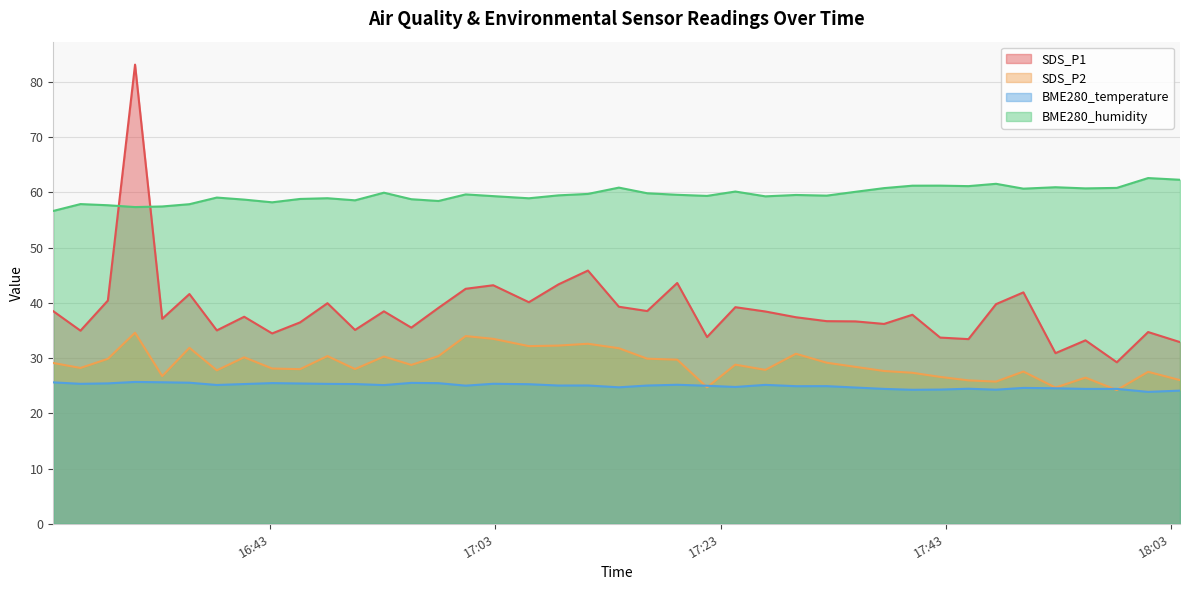

Reading left to right, transcribe all the data shown in this chart.

SDS_P1: 2022/08/17 16:23:42=38.5	2022/08/17 16:26:07=35.0	2022/08/17 16:28:33=40.4	2022/08/17 16:30:58=83.1	2022/08/17 16:33:23=37.1	2022/08/17 16:35:48=41.6	2022/08/17 16:38:14=35.0	2022/08/17 16:40:40=37.5	2022/08/17 16:43:09=34.5	2022/08/17 16:45:38=36.5	2022/08/17 16:48:04=39.9	2022/08/17 16:50:31=35.1	2022/08/17 16:53:05=38.5	2022/08/17 16:55:31=35.5	2022/08/17 16:57:56=39.1	2022/08/17 17:00:21=42.5	2022/08/17 17:02:48=43.2	2022/08/17 17:05:58=40.1	2022/08/17 17:08:36=43.3	2022/08/17 17:11:13=45.8	2022/08/17 17:13:58=39.3	2022/08/17 17:16:29=38.5	2022/08/17 17:19:09=43.6	2022/08/17 17:21:48=33.8	2022/08/17 17:24:19=39.2	2022/08/17 17:26:59=38.4	2022/08/17 17:29:42=37.4	2022/08/17 17:32:26=36.7	2022/08/17 17:34:59=36.6	2022/08/17 17:37:32=36.2	2022/08/17 17:40:03=37.8	2022/08/17 17:42:31=33.7	2022/08/17 17:45:02=33.4	2022/08/17 17:47:29=39.8	2022/08/17 17:49:55=41.9	2022/08/17 17:52:46=30.9	2022/08/17 17:55:26=33.2	2022/08/17 17:58:13=29.2	2022/08/17 18:01:00=34.7	2022/08/17 18:03:50=32.9
SDS_P2: 2022/08/17 16:23:42=29.1	2022/08/17 16:26:07=28.2	2022/08/17 16:28:33=29.9	2022/08/17 16:30:58=34.6	2022/08/17 16:33:23=26.7	2022/08/17 16:35:48=31.9	2022/08/17 16:38:14=27.8	2022/08/17 16:40:40=30.1	2022/08/17 16:43:09=28.1	2022/08/17 16:45:38=28.0	2022/08/17 16:48:04=30.4	2022/08/17 16:50:31=28.0	2022/08/17 16:53:05=30.3	2022/08/17 16:55:31=28.8	2022/08/17 16:57:56=30.4	2022/08/17 17:00:21=34.0	2022/08/17 17:02:48=33.5	2022/08/17 17:05:58=32.1	2022/08/17 17:08:36=32.2	2022/08/17 17:11:13=32.6	2022/08/17 17:13:58=31.8	2022/08/17 17:16:29=29.9	2022/08/17 17:19:09=29.7	2022/08/17 17:21:48=24.7	2022/08/17 17:24:19=28.8	2022/08/17 17:26:59=27.9	2022/08/17 17:29:42=30.8	2022/08/17 17:32:26=29.1	2022/08/17 17:34:59=28.4	2022/08/17 17:37:32=27.6	2022/08/17 17:40:03=27.3	2022/08/17 17:42:31=26.6	2022/08/17 17:45:02=25.9	2022/08/17 17:47:29=25.7	2022/08/17 17:49:55=27.6	2022/08/17 17:52:46=24.6	2022/08/17 17:55:26=26.4	2022/08/17 17:58:13=24.2	2022/08/17 18:01:00=27.5	2022/08/17 18:03:50=26.0
BME280_temperature: 2022/08/17 16:23:42=25.6	2022/08/17 16:26:07=25.3	2022/08/17 16:28:33=25.4	2022/08/17 16:30:58=25.7	2022/08/17 16:33:23=25.6	2022/08/17 16:35:48=25.5	2022/08/17 16:38:14=25.1	2022/08/17 16:40:40=25.3	2022/08/17 16:43:09=25.5	2022/08/17 16:45:38=25.4	2022/08/17 16:48:04=25.3	2022/08/17 16:50:31=25.3	2022/08/17 16:53:05=25.1	2022/08/17 16:55:31=25.5	2022/08/17 16:57:56=25.4	2022/08/17 17:00:21=25.0	2022/08/17 17:02:48=25.3	2022/08/17 17:05:58=25.3	2022/08/17 17:08:36=25.0	2022/08/17 17:11:13=25.0	2022/08/17 17:13:58=24.7	2022/08/17 17:16:29=25.0	2022/08/17 17:19:09=25.2	2022/08/17 17:21:48=25.0	2022/08/17 17:24:19=24.8	2022/08/17 17:26:59=25.1	2022/08/17 17:29:42=24.9	2022/08/17 17:32:26=24.9	2022/08/17 17:34:59=24.7	2022/08/17 17:37:32=24.4	2022/08/17 17:40:03=24.2	2022/08/17 17:42:31=24.3	2022/08/17 17:45:02=24.4	2022/08/17 17:47:29=24.3	2022/08/17 17:49:55=24.6	2022/08/17 17:52:46=24.5	2022/08/17 17:55:26=24.4	2022/08/17 17:58:13=24.4	2022/08/17 18:01:00=23.9	2022/08/17 18:03:50=24.1
BME280_humidity: 2022/08/17 16:23:42=56.6	2022/08/17 16:26:07=57.9	2022/08/17 16:28:33=57.6	2022/08/17 16:30:58=57.3	2022/08/17 16:33:23=57.4	2022/08/17 16:35:48=57.8	2022/08/17 16:38:14=59.0	2022/08/17 16:40:40=58.7	2022/08/17 16:43:09=58.2	2022/08/17 16:45:38=58.8	2022/08/17 16:48:04=58.9	2022/08/17 16:50:31=58.5	2022/08/17 16:53:05=59.9	2022/08/17 16:55:31=58.7	2022/08/17 16:57:56=58.4	2022/08/17 17:00:21=59.6	2022/08/17 17:02:48=59.3	2022/08/17 17:05:58=58.9	2022/08/17 17:08:36=59.4	2022/08/17 17:11:13=59.7	2022/08/17 17:13:58=60.8	2022/08/17 17:16:29=59.8	2022/08/17 17:19:09=59.5	2022/08/17 17:21:48=59.3	2022/08/17 17:24:19=60.1	2022/08/17 17:26:59=59.3	2022/08/17 17:29:42=59.5	2022/08/17 17:32:26=59.4	2022/08/17 17:34:59=60.1	2022/08/17 17:37:32=60.8	2022/08/17 17:40:03=61.2	2022/08/17 17:42:31=61.2	2022/08/17 17:45:02=61.1	2022/08/17 17:47:29=61.5	2022/08/17 17:49:55=60.6	2022/08/17 17:52:46=60.9	2022/08/17 17:55:26=60.7	2022/08/17 17:58:13=60.8	2022/08/17 18:01:00=62.6	2022/08/17 18:03:50=62.3